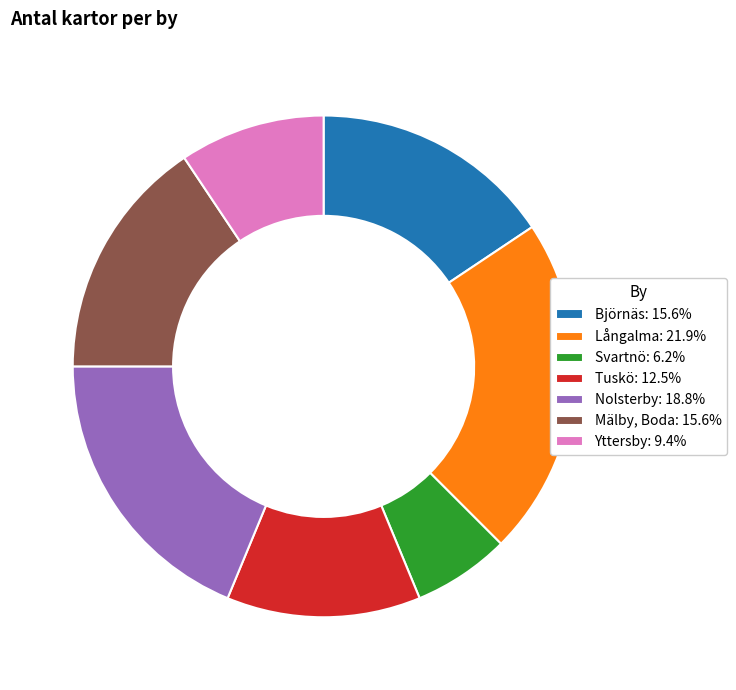

Which category has the smallest portion of the pie?

Svartnö